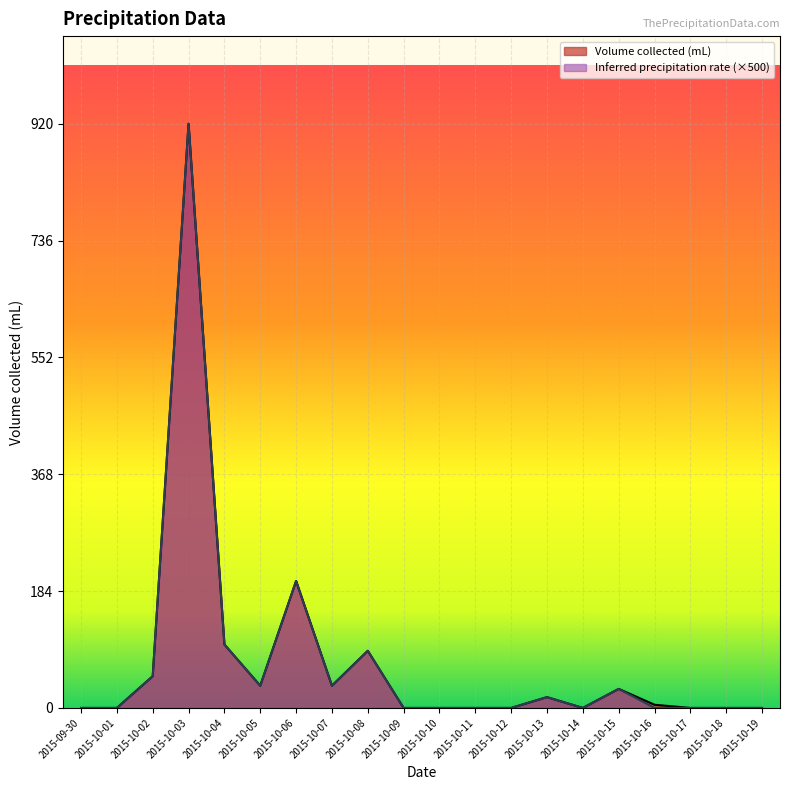

Which series has the largest range (max minus min)?

Volume collected (mL)